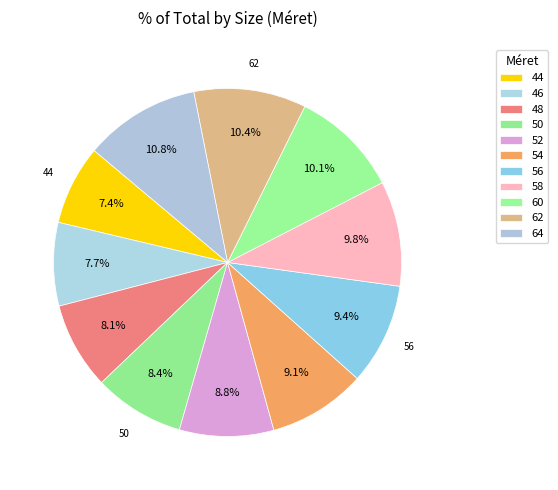

Rank the categories by value from lowest to highest.

44, 46, 48, 50, 52, 54, 56, 58, 60, 62, 64